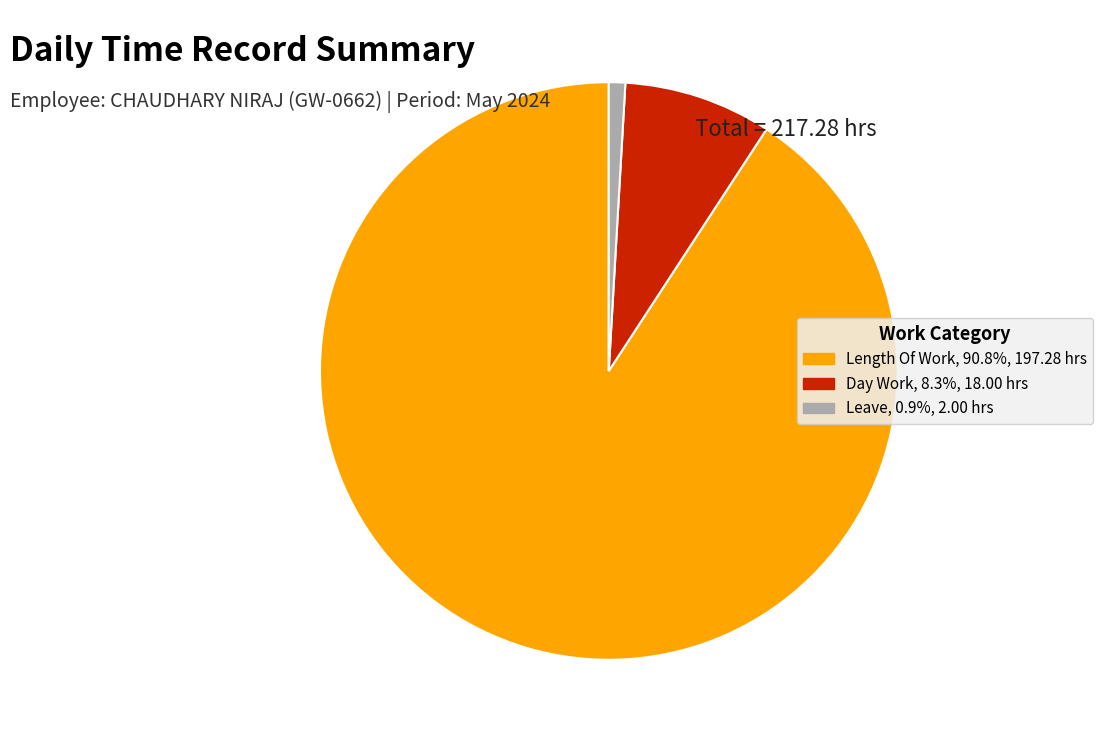

Is there a majority slice in this chart?

Yes